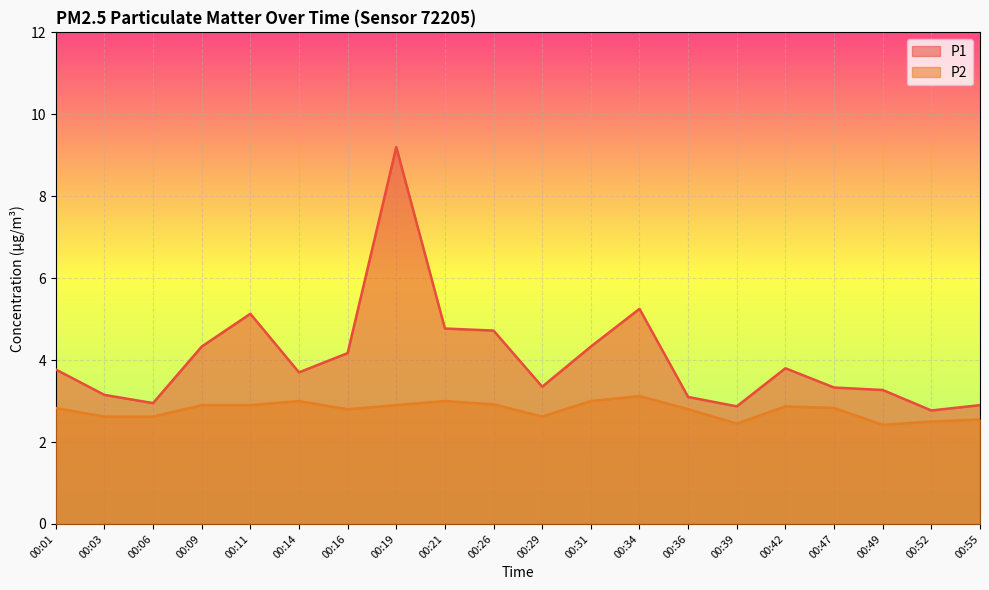

How many lines are shown in the chart?

2